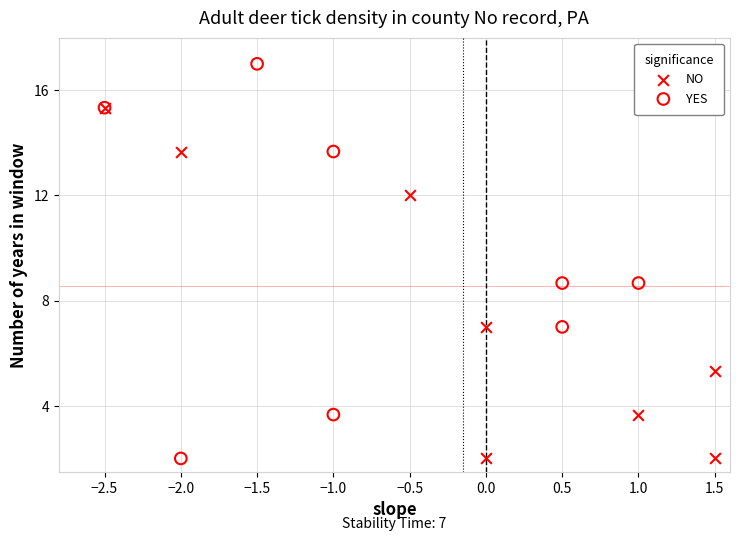

Which series has the largest Y range (max minus min)?

YES